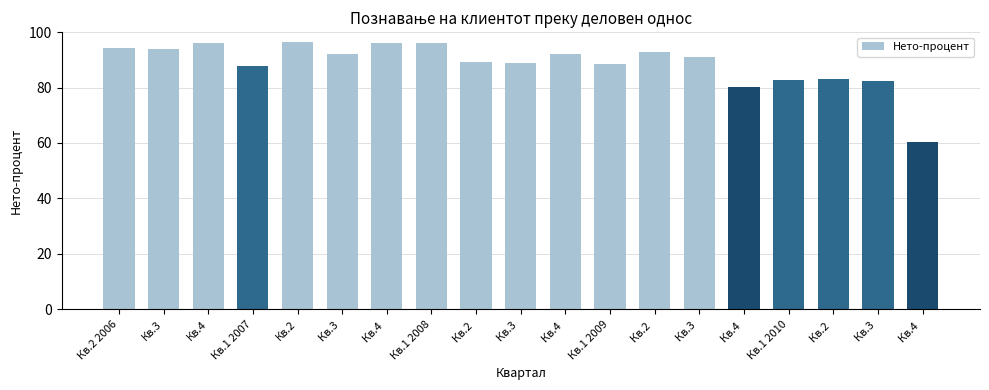

What is the sum of all values?

1683.9